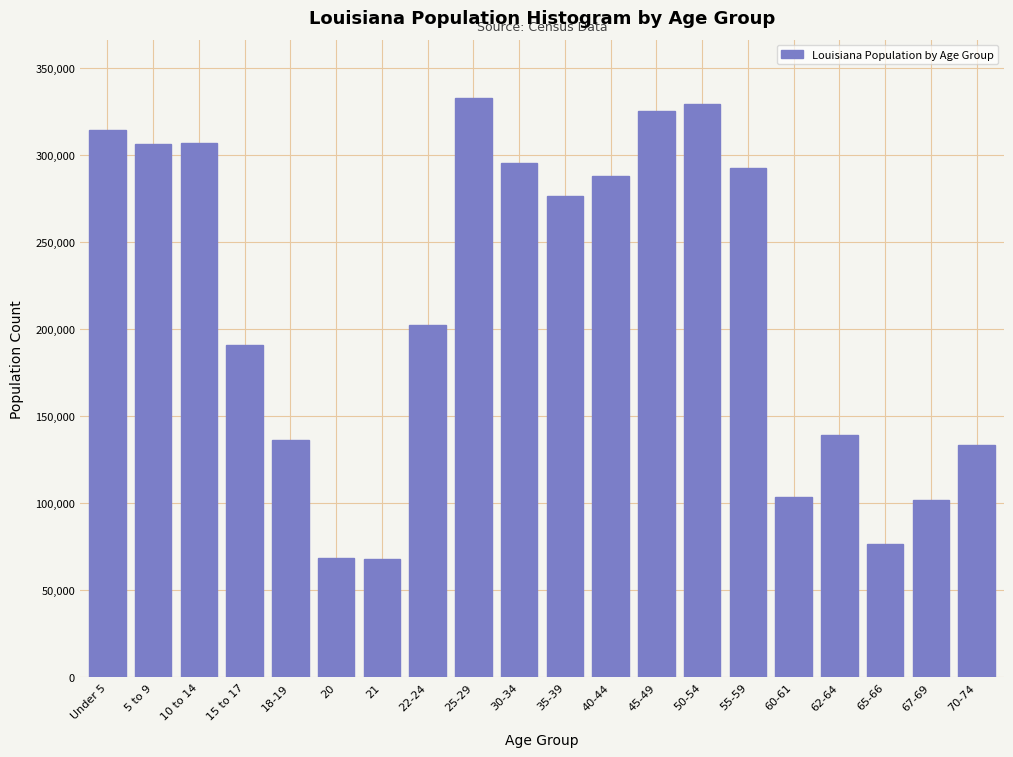

Between 70-74 and 65-66, which is larger?

70-74